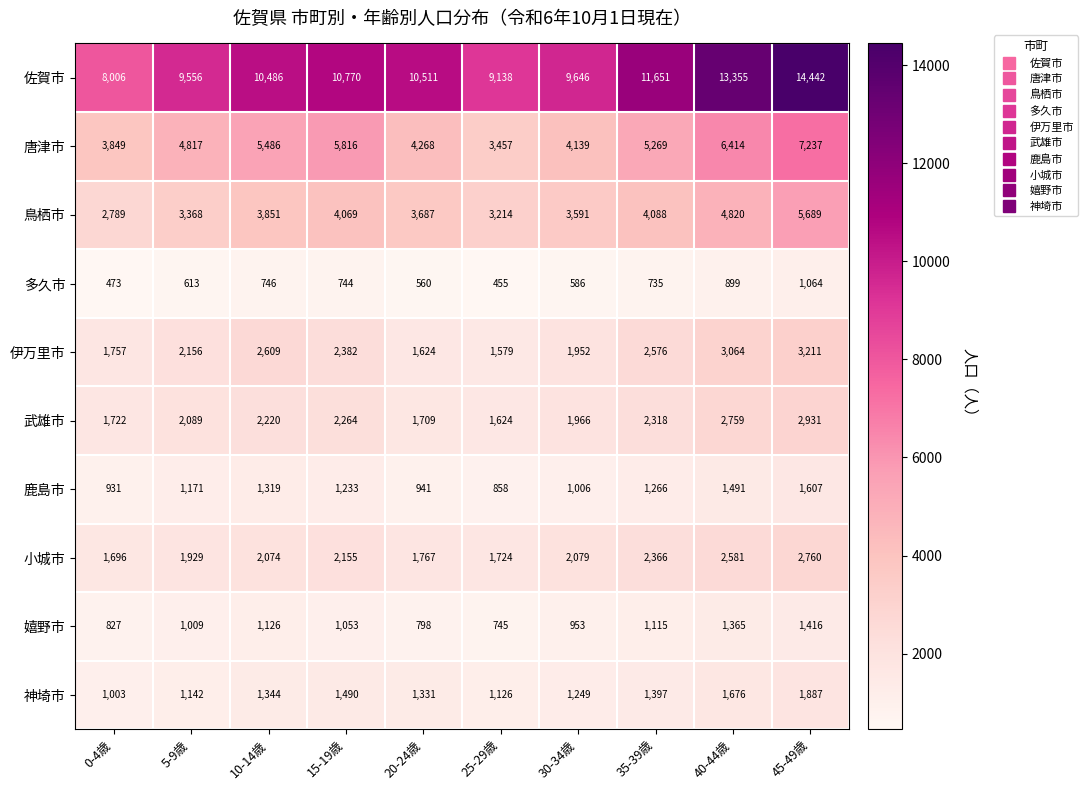

Which series changed the most between 0-4歳 and 20-24歳?

佐賀市